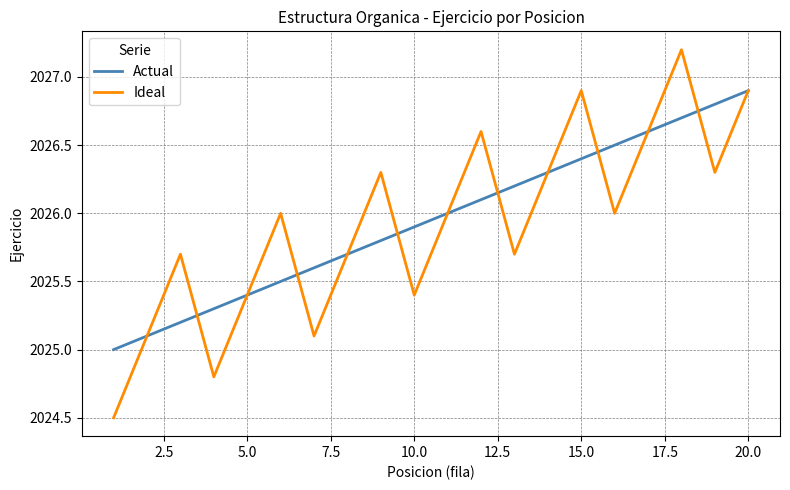

Count the number of data series in this chart.

2